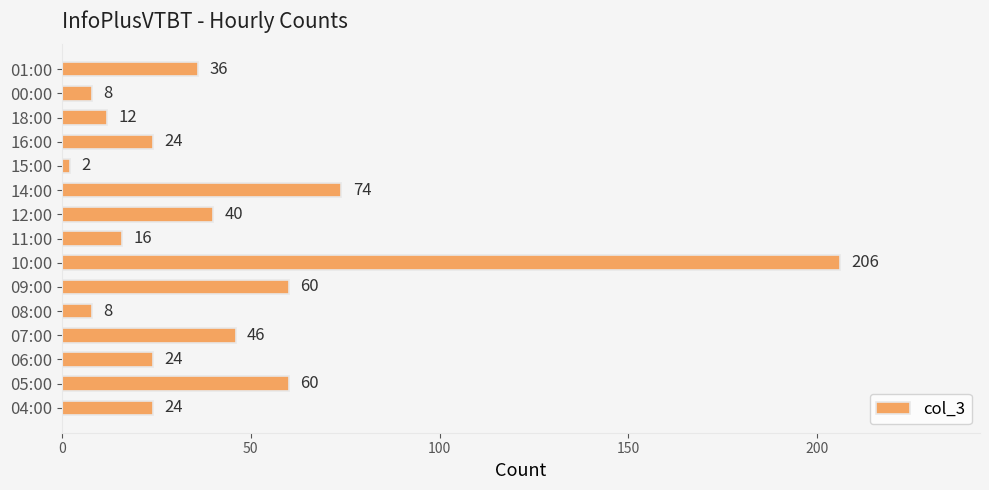

Is it true that the value at 00:00 is 8?

True